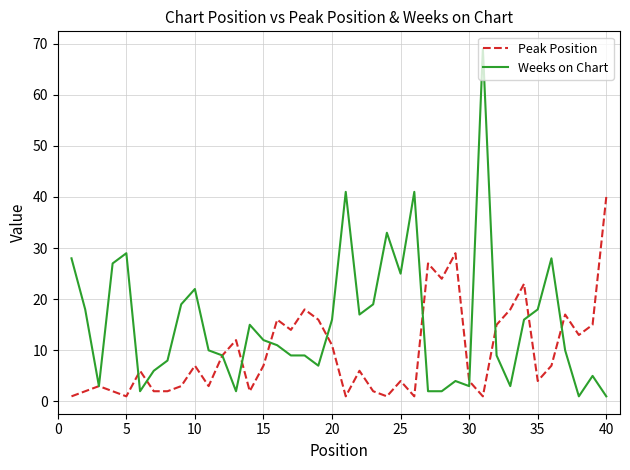

Which series has the largest range (max minus min)?

Weeks on Chart